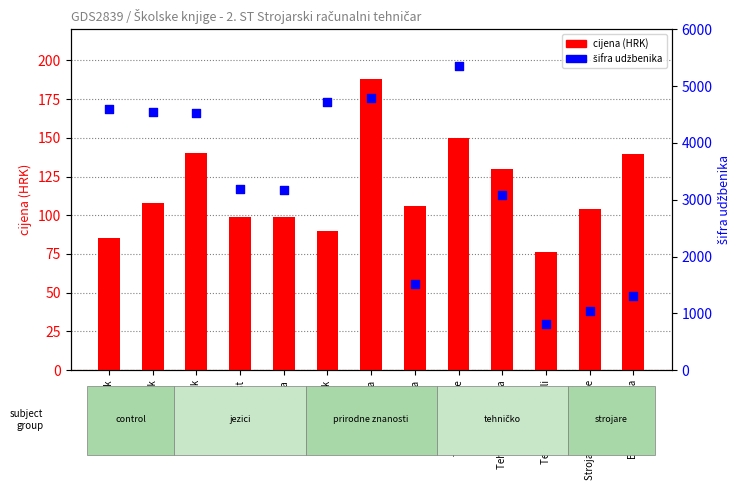

What is the total value across all series at Strojarske tehnologije?

1140.0